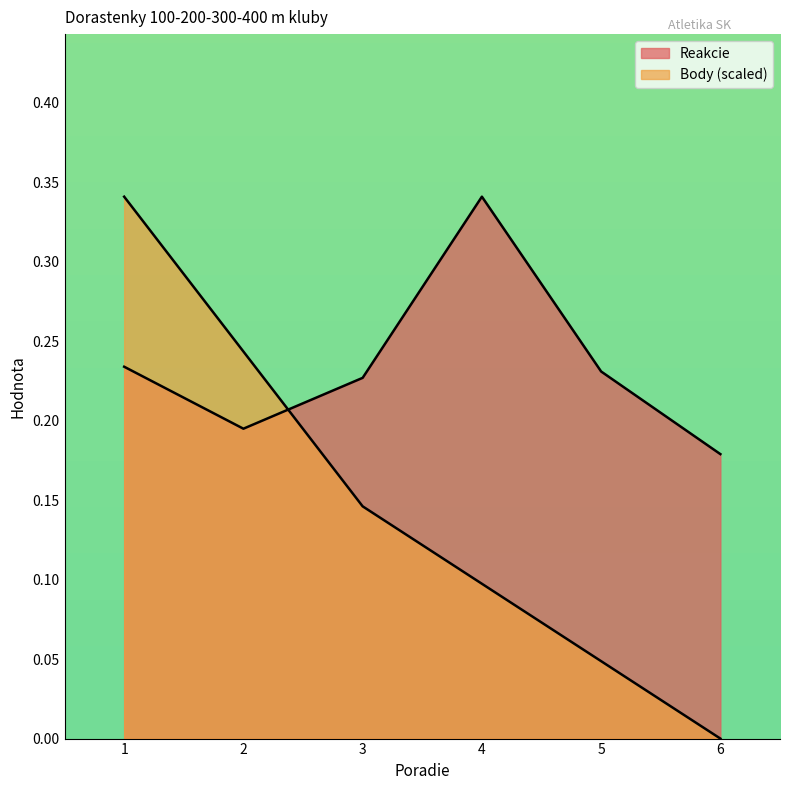

What is the maximum value for Reakcie?

0.3